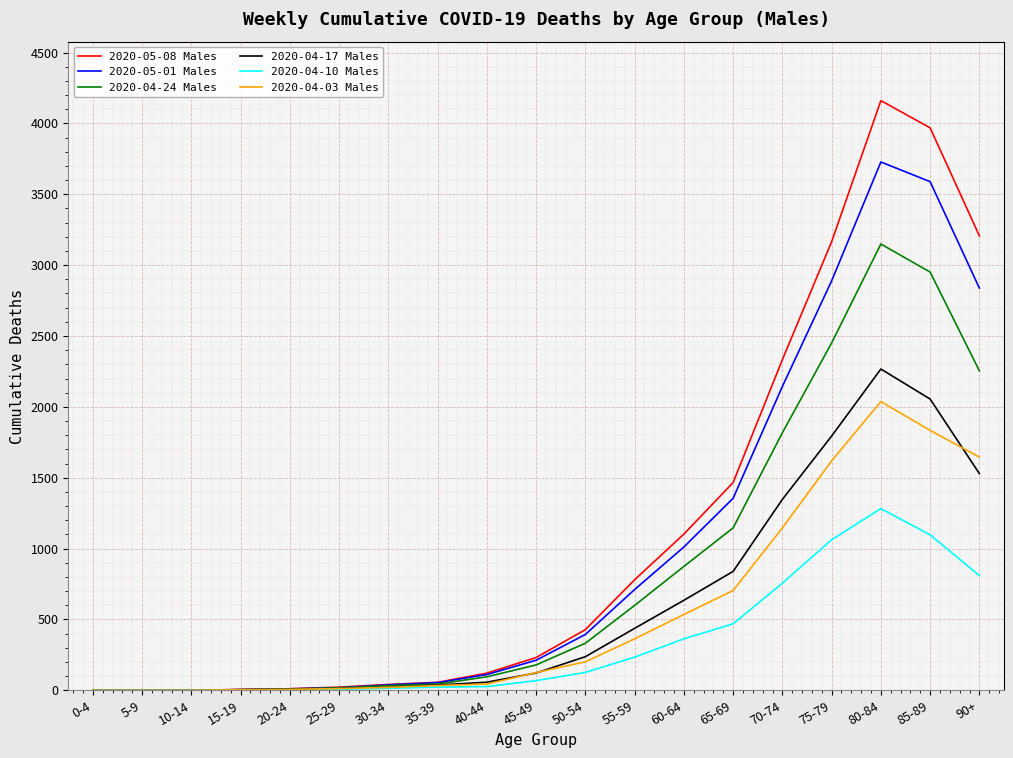

The value of 2020-04-10 Males at 85-89 is 1097. True or false?

True